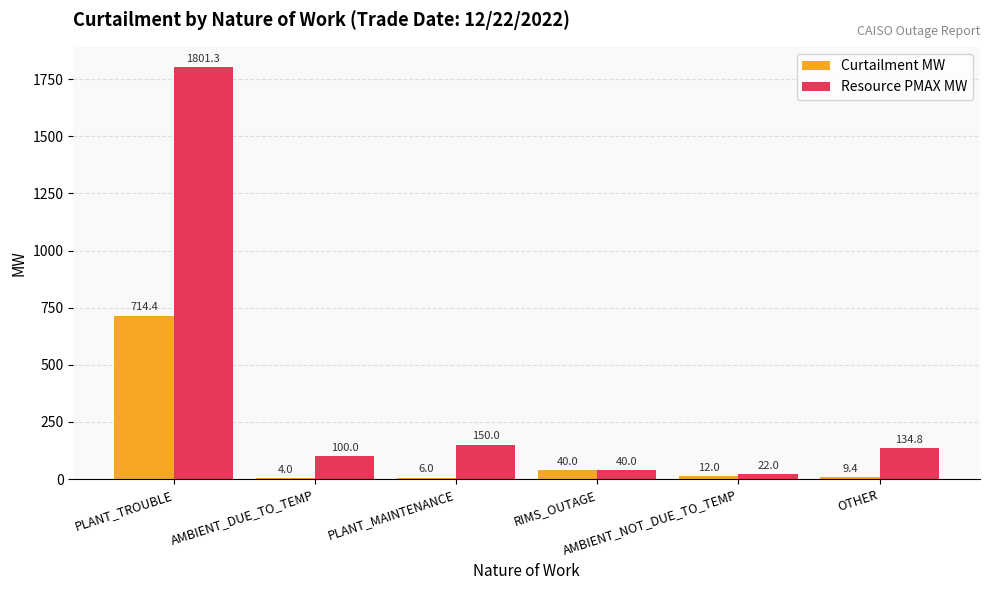

What is the sum of all Resource PMAX MW values?

2248.2